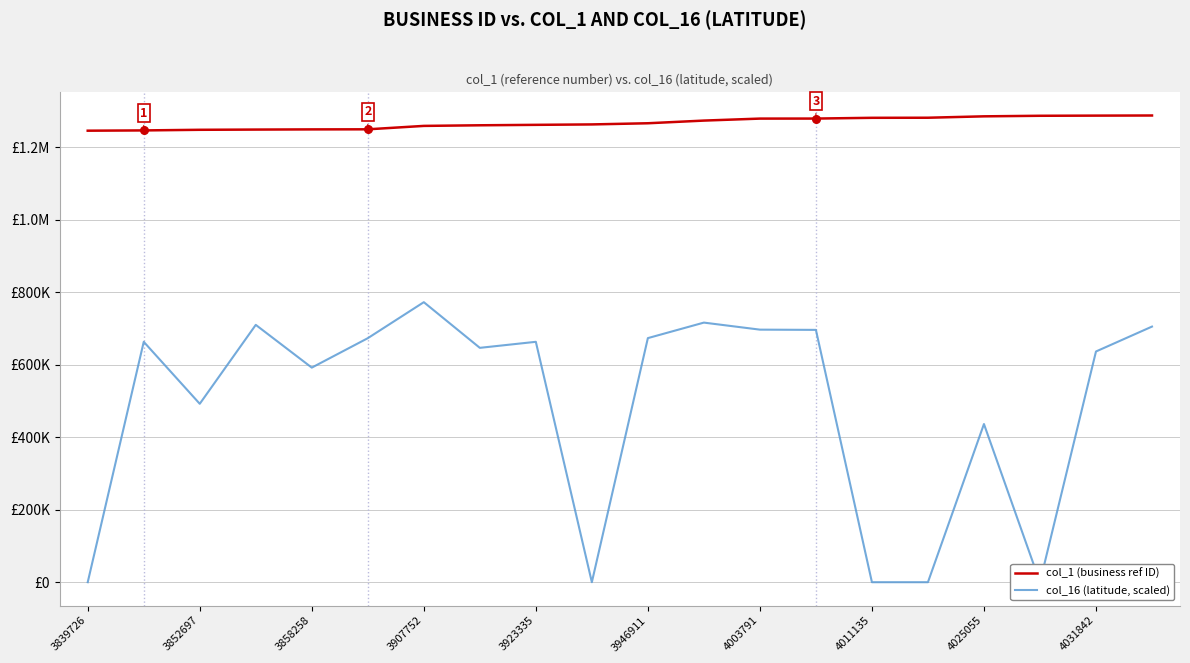

At how many categories does at least one series exceed 106322?

20